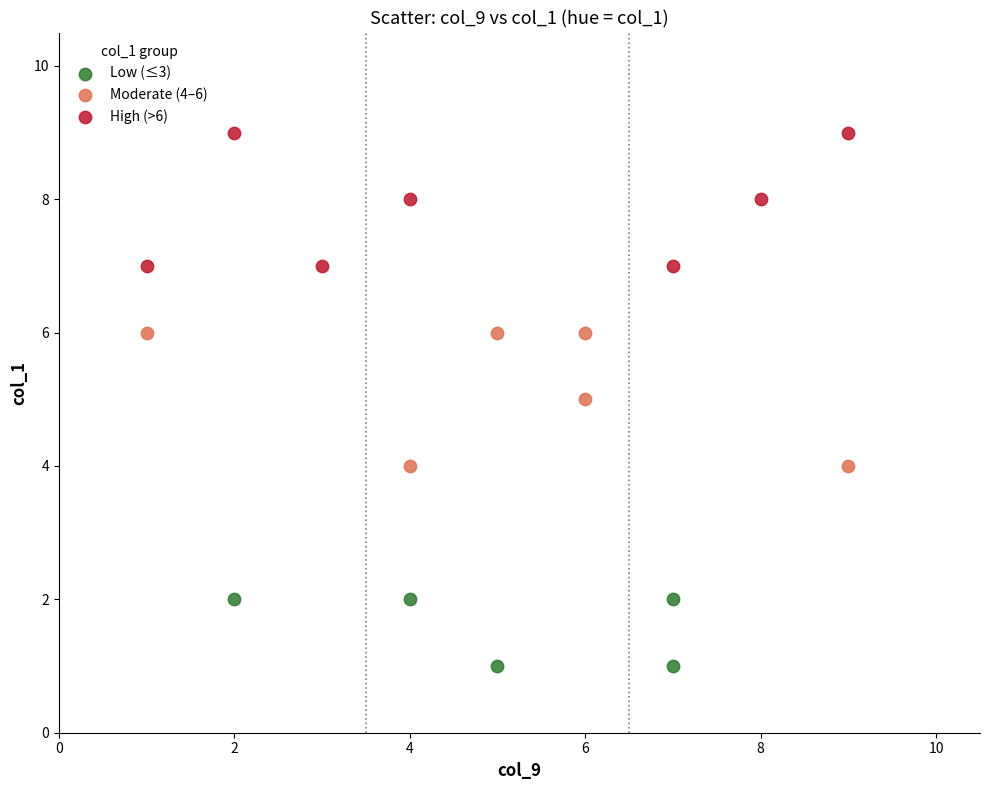

Which series reaches the maximum Y coordinate?

High (>6)